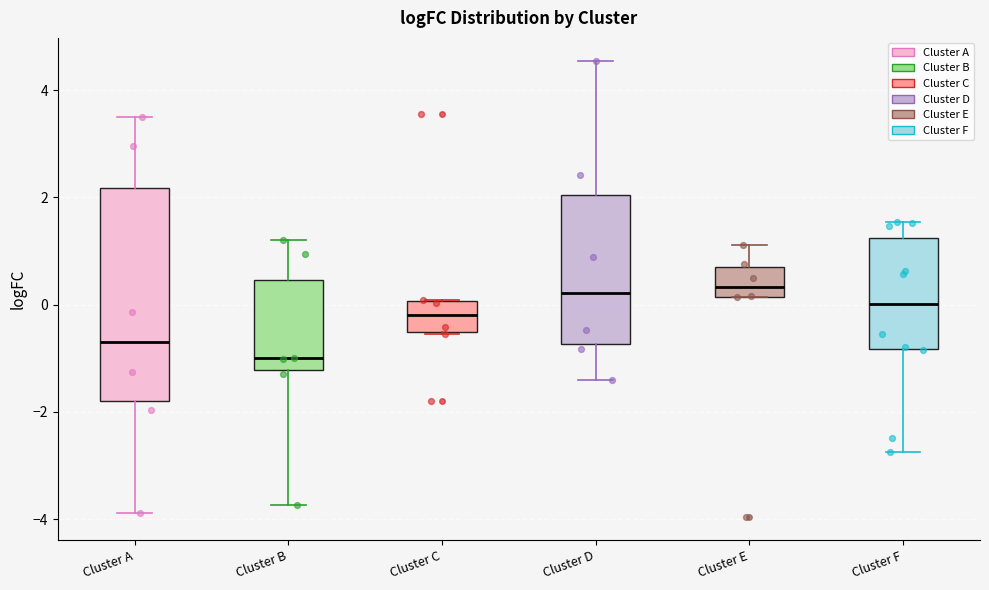

Which box is the tallest, from its lower edge to its upper edge?

Cluster A